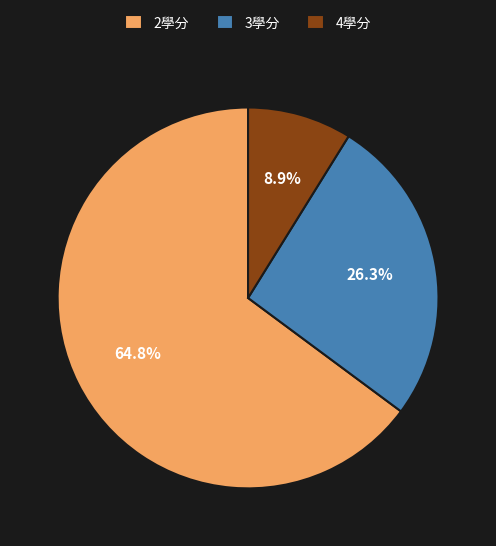

Is there a majority slice in this chart?

Yes